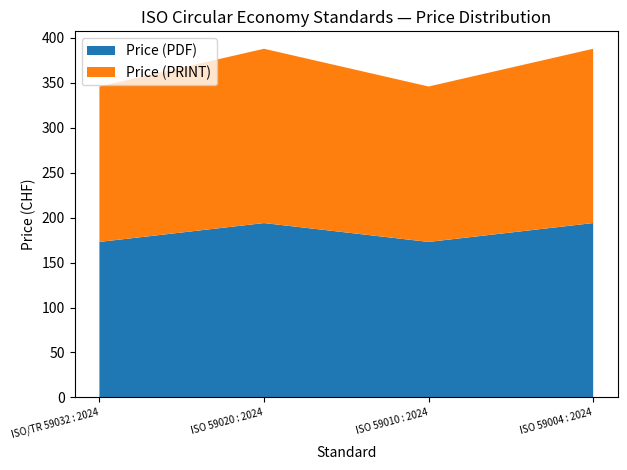

Reading left to right, transcribe all the data shown in this chart.

Price (PDF): 173	194	173	194
Price (PRINT): 173	194	173	194